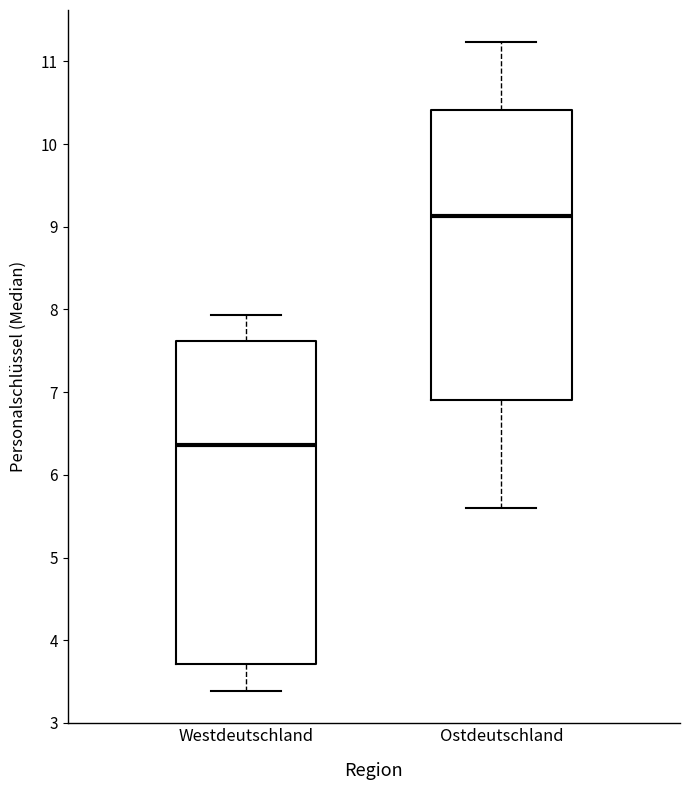

Comparing the boxes themselves (not the whiskers), which one is the tallest?

Westdeutschland